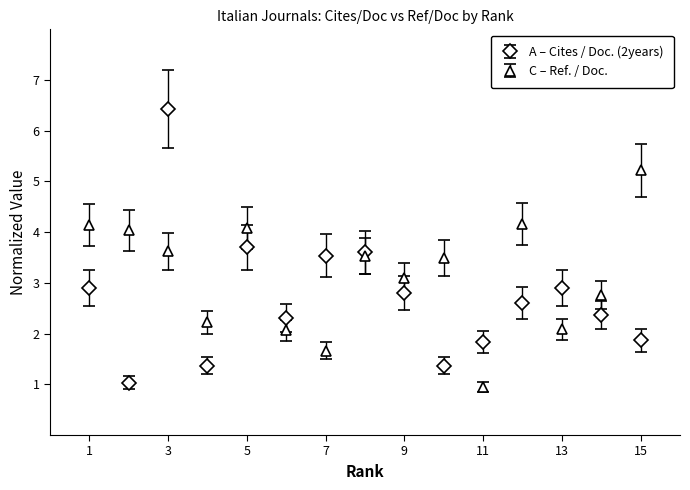

Count the number of categories in the chart.

15